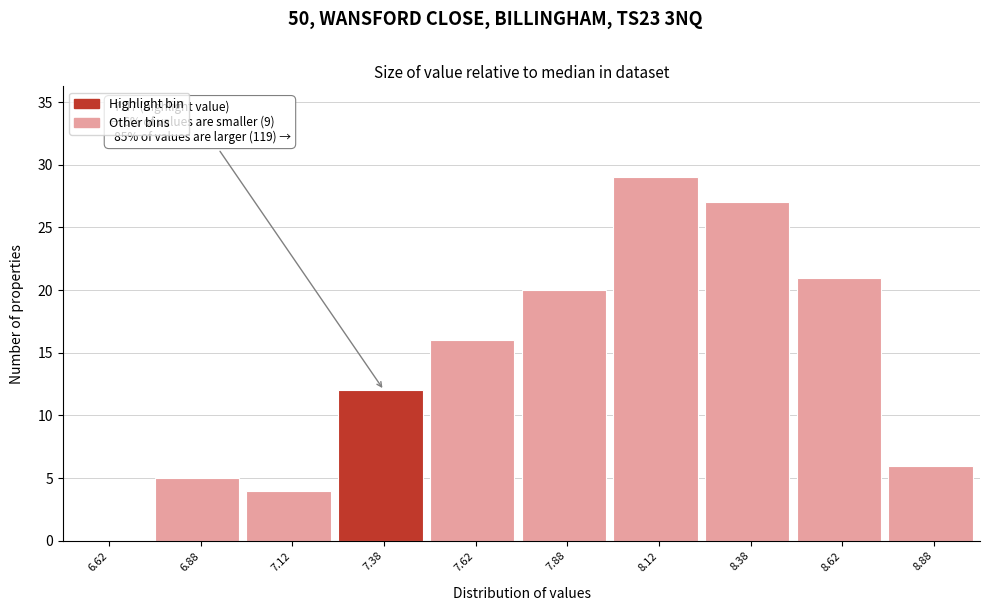

Over which range of the x-axis is the bar tallest?

8.00 to 8.25